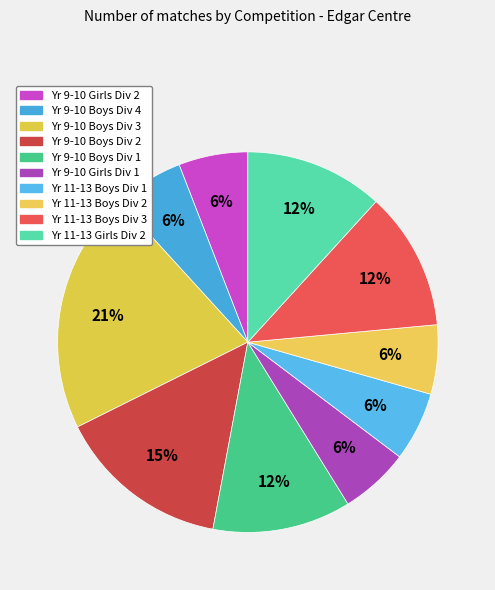

To the nearest percent, what is the difference between the largest and smallest slice percentages?

15%